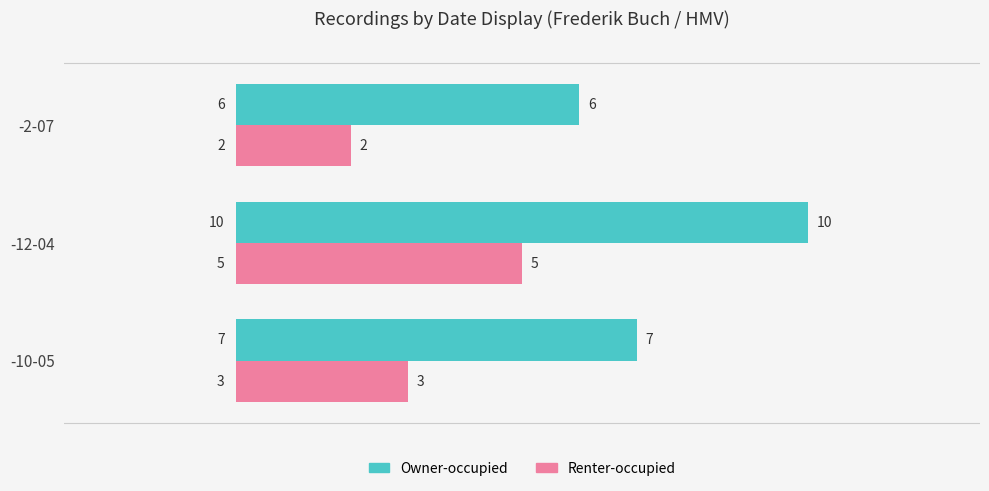

Is it true that Renter-occupied equals 3 at -10-05?

True